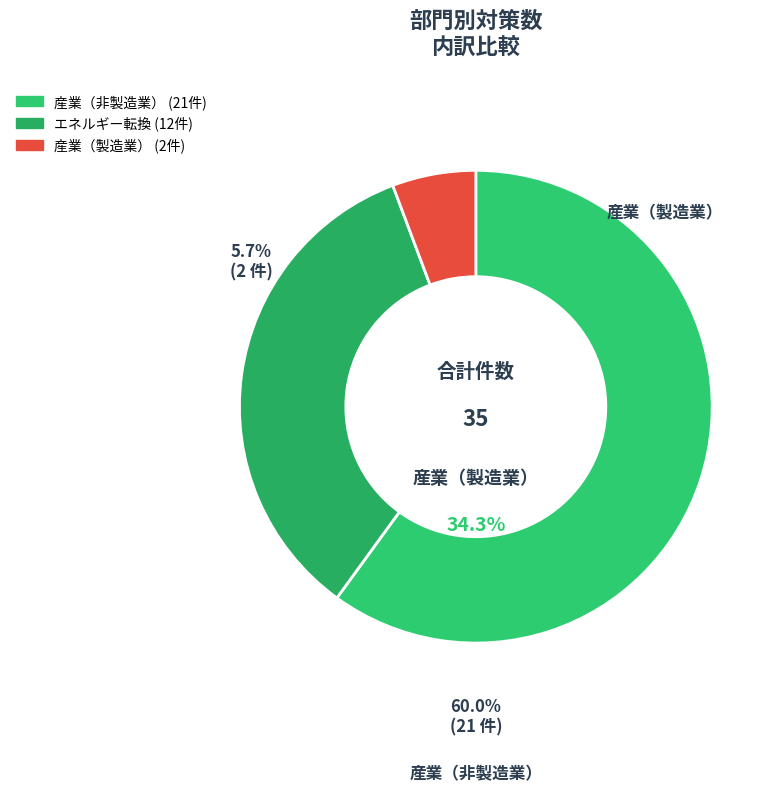

Count the number of slices in the pie.

3